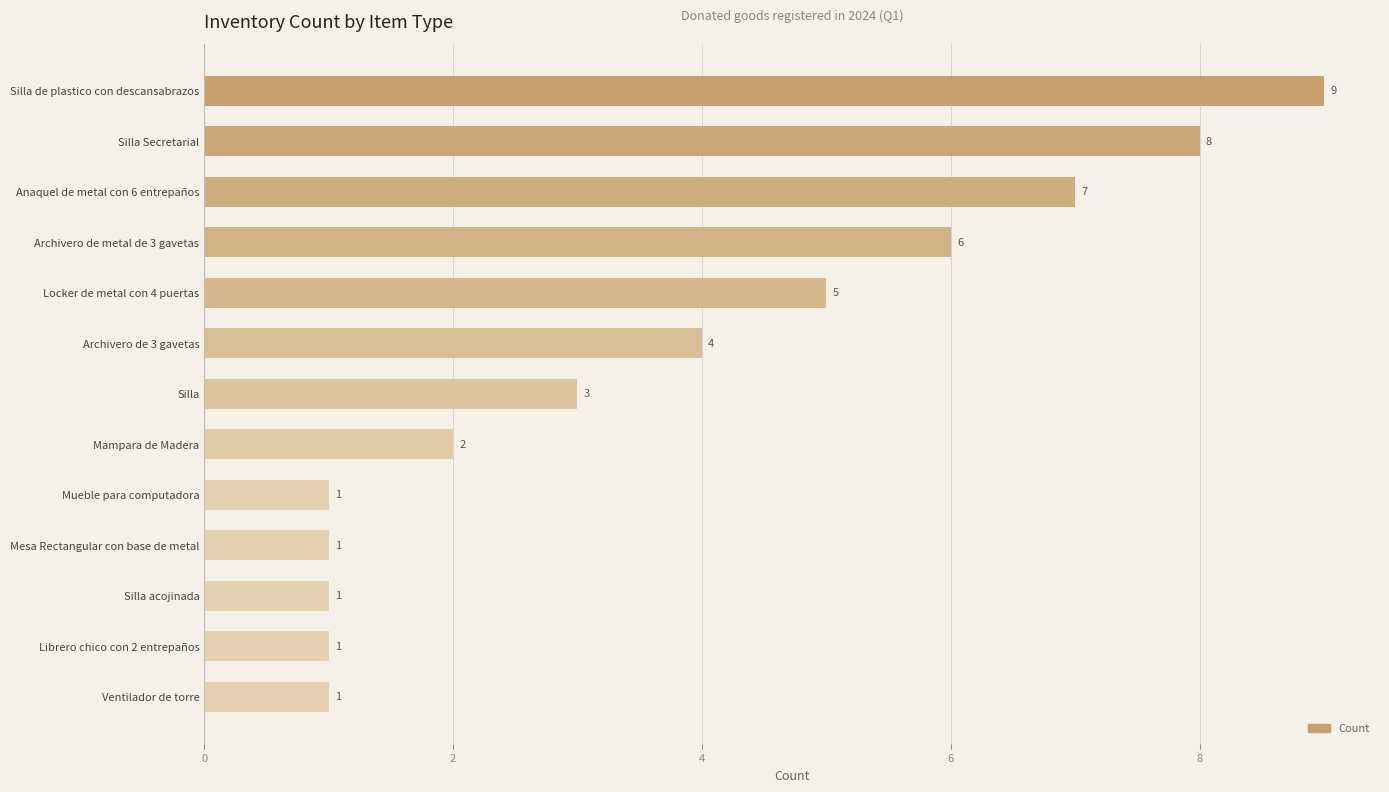

How many values are between 1 and 6?

10